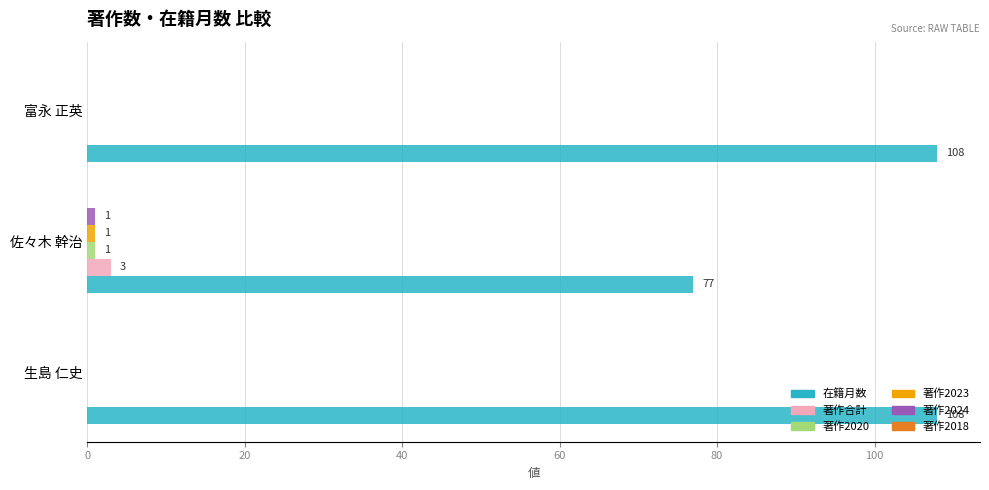

The 在籍月数 series shows 172 at 富永 正英. True or false?

False